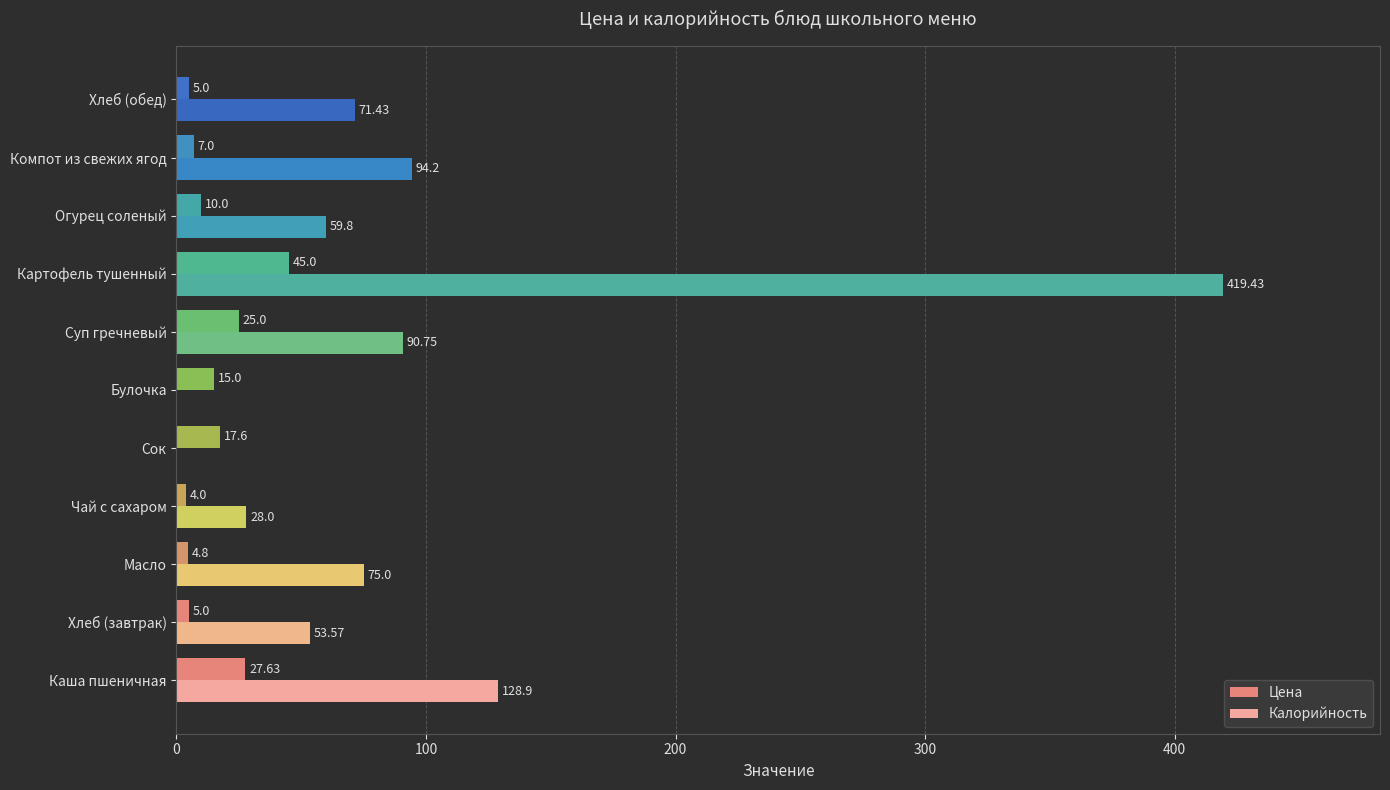

At which category is the sum across all series the highest?

Картофель тушенный